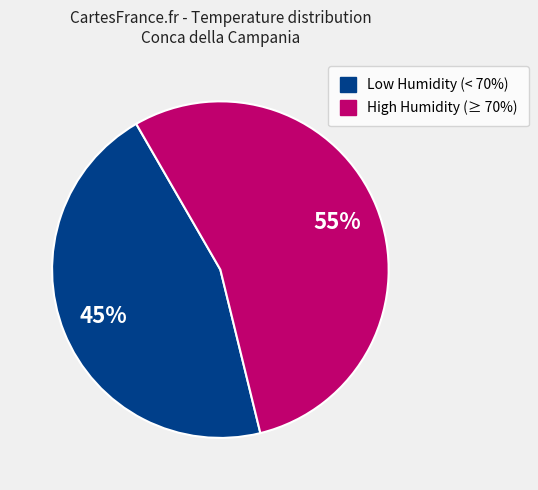

Is there a majority slice in this chart?

Yes